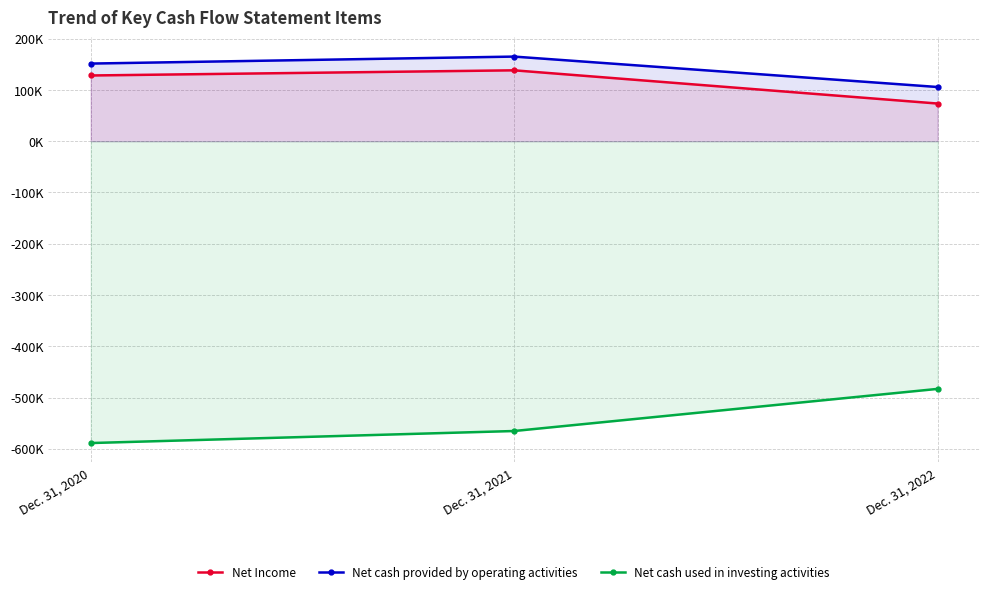

What value does the Net cash used in investing activities series have at Dec. 31, 2021, to the nearest 100?

-565300